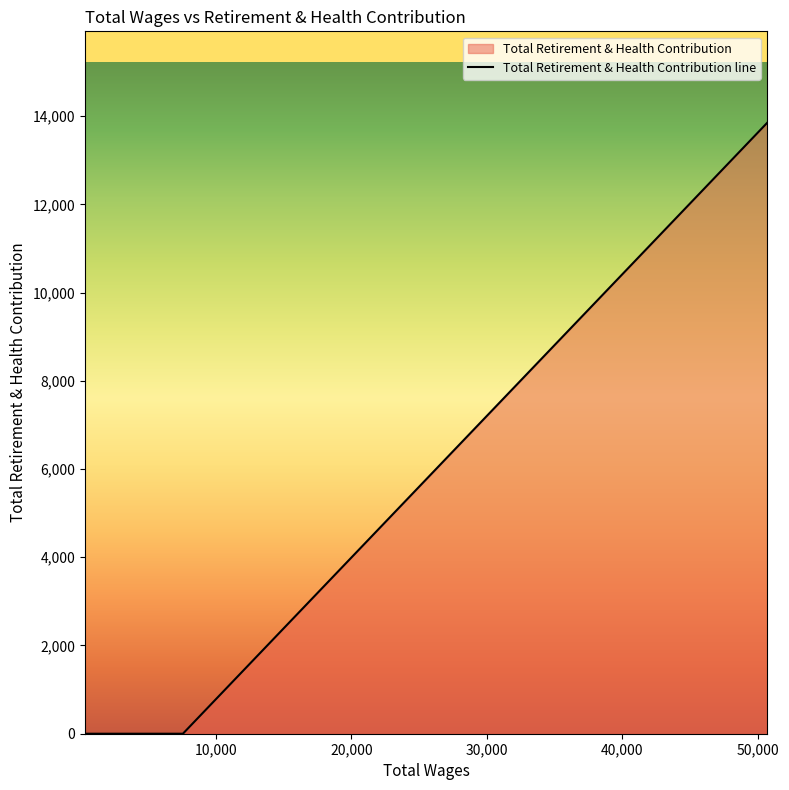

True or false: the data has more than 2 interior local peaks.

False